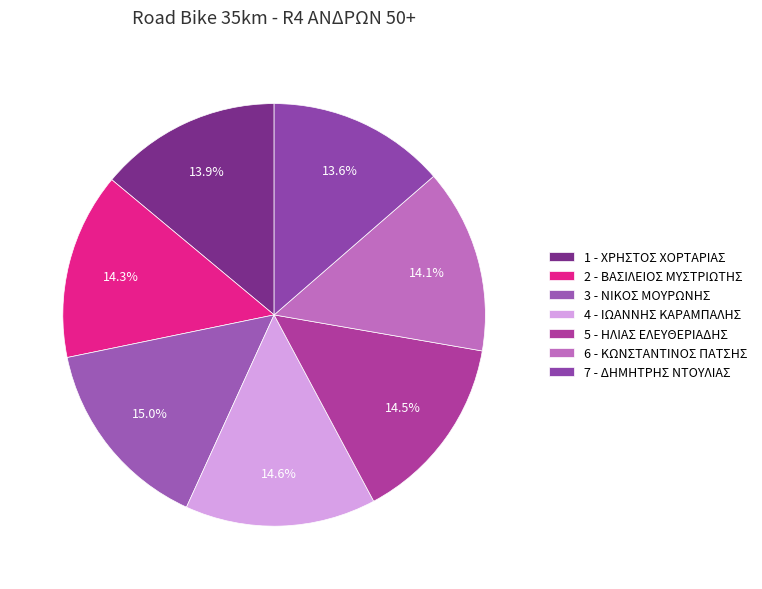

What percentage is the 7 - ΔΗΜΗΤΡΗΣ ΝΤΟΥΛΙΑΣ slice, to the nearest percent?

14%